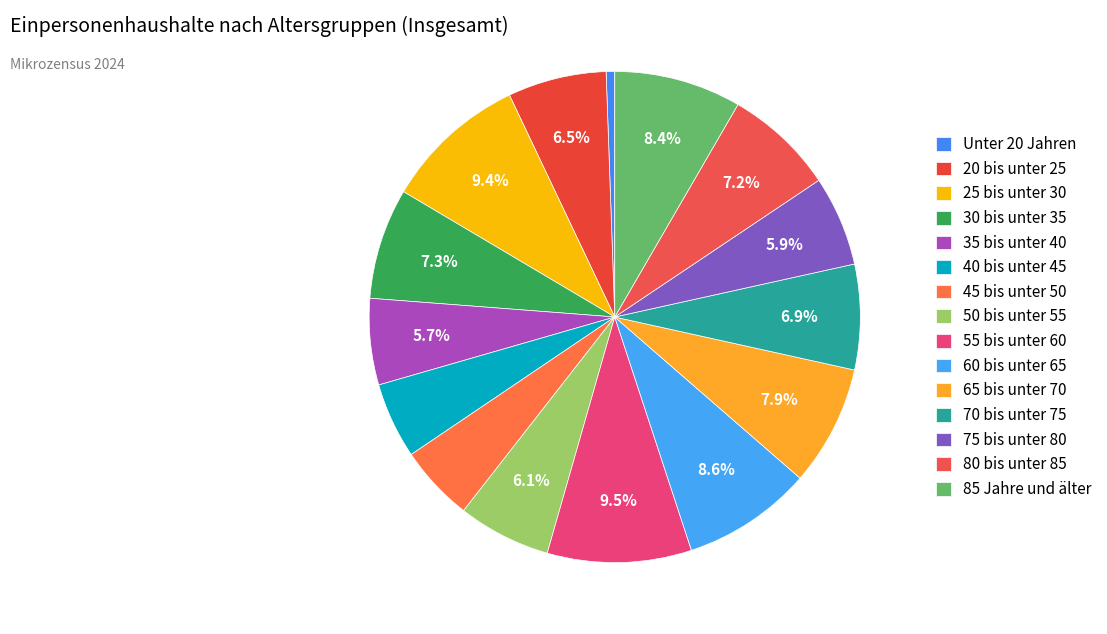

What portion of the pie excludes 25 bis unter 30?

90.6%